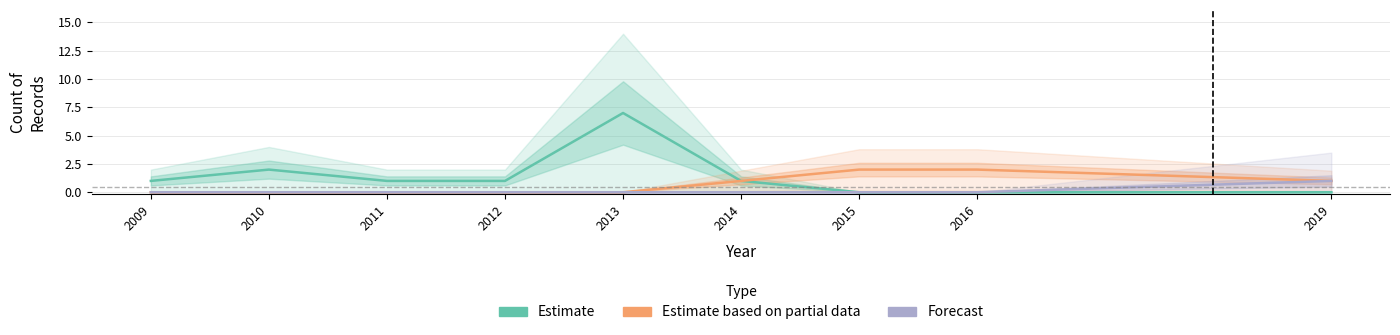

At which category does Cycle 1 (Estimate) reach its first local peak?

2010